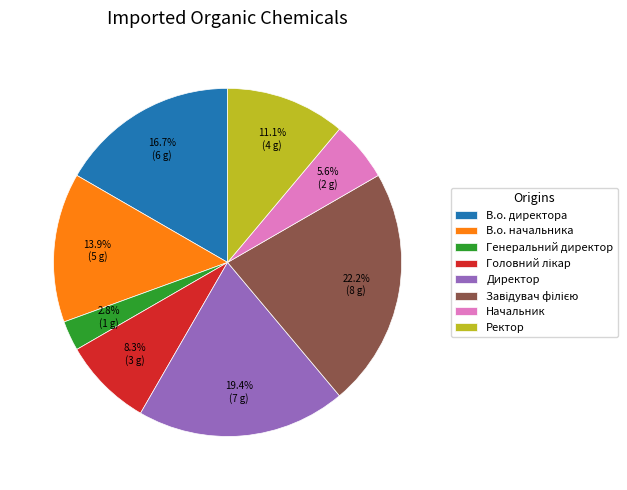

Does В.о. директора account for over 50% of the chart?

No